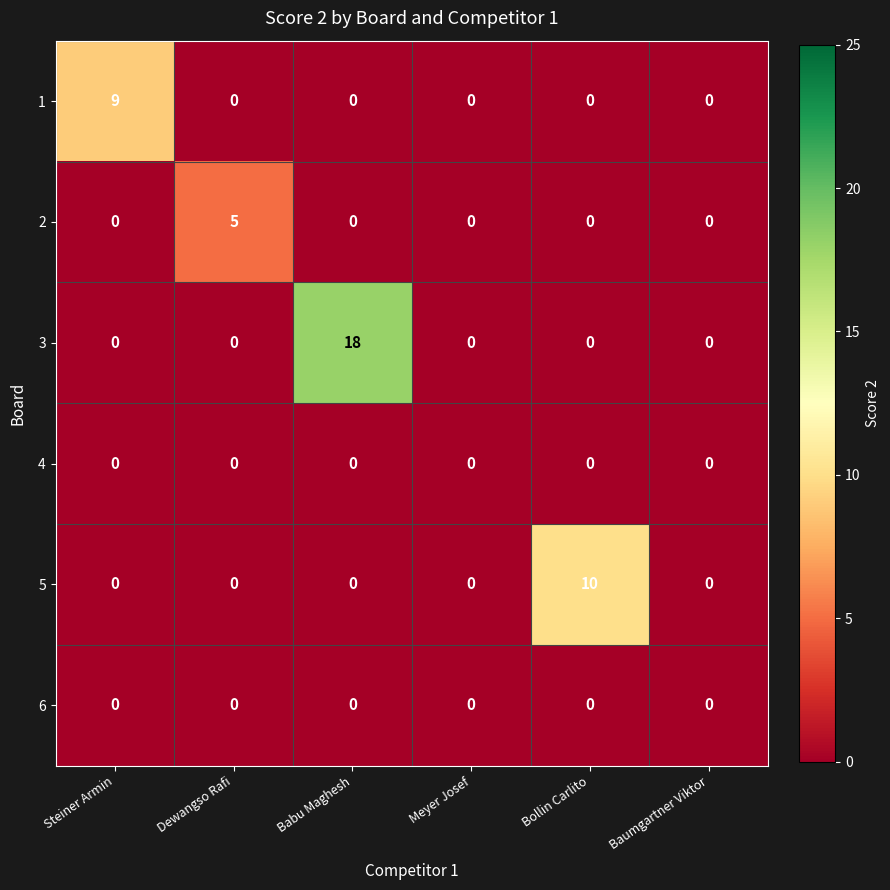

At which category is the sum across all series the highest?

Babu Maghesh